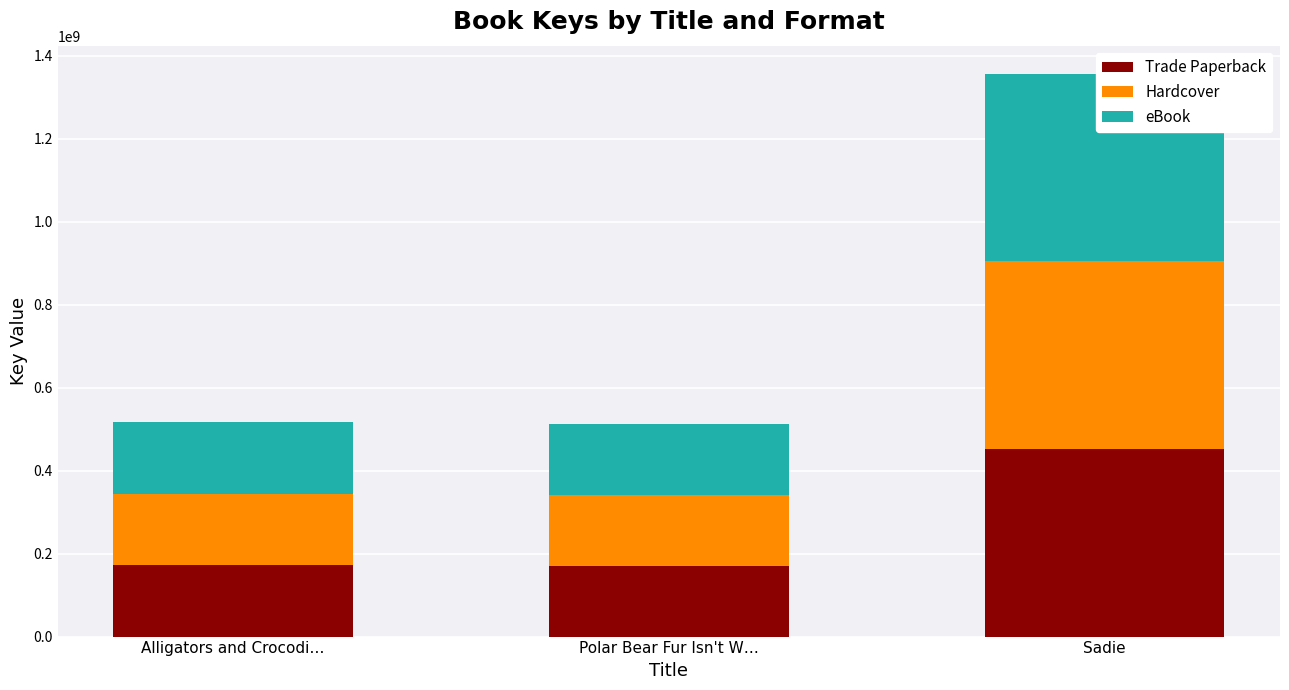

What is the total value across all series at Alligators and Crocodi…?

516264537